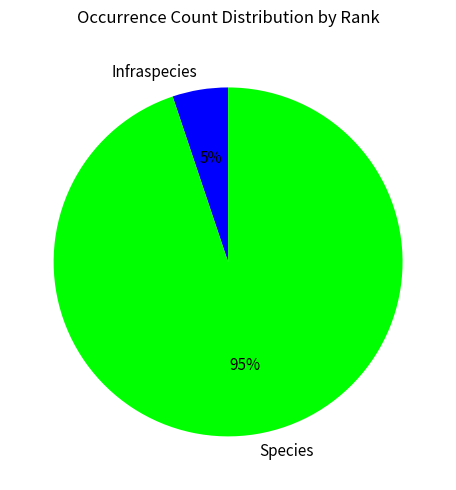

Count the number of slices in the pie.

2